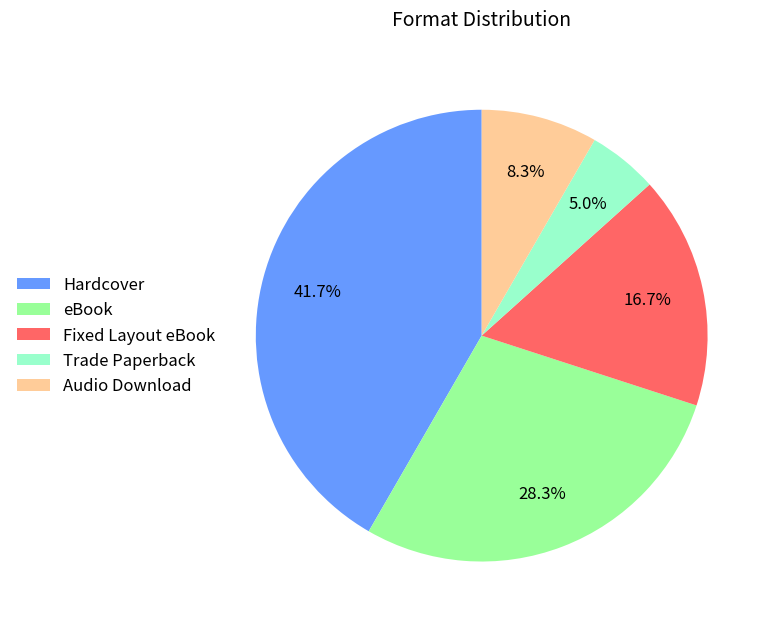

To the nearest percent, what is the average slice percentage?

20%